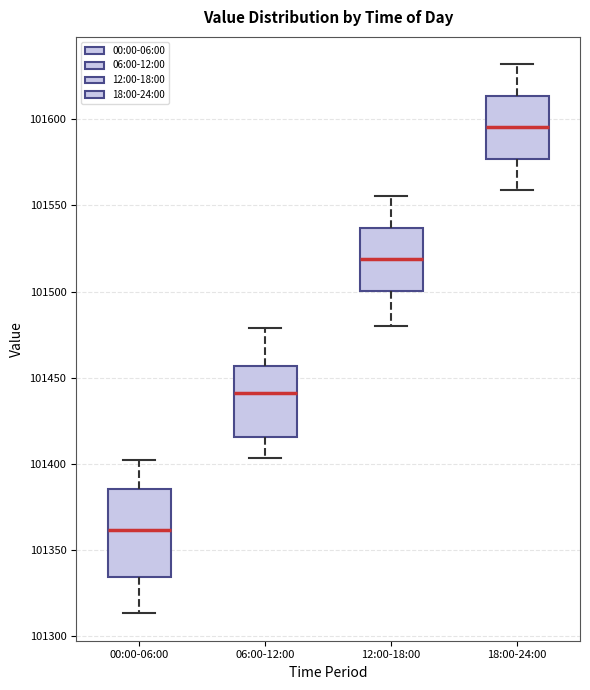

Where is the upper edge of the box for 06:00-12:00 on the y-axis? The values are not printed on the chart, so give them approximately, as read against the axis.

101455